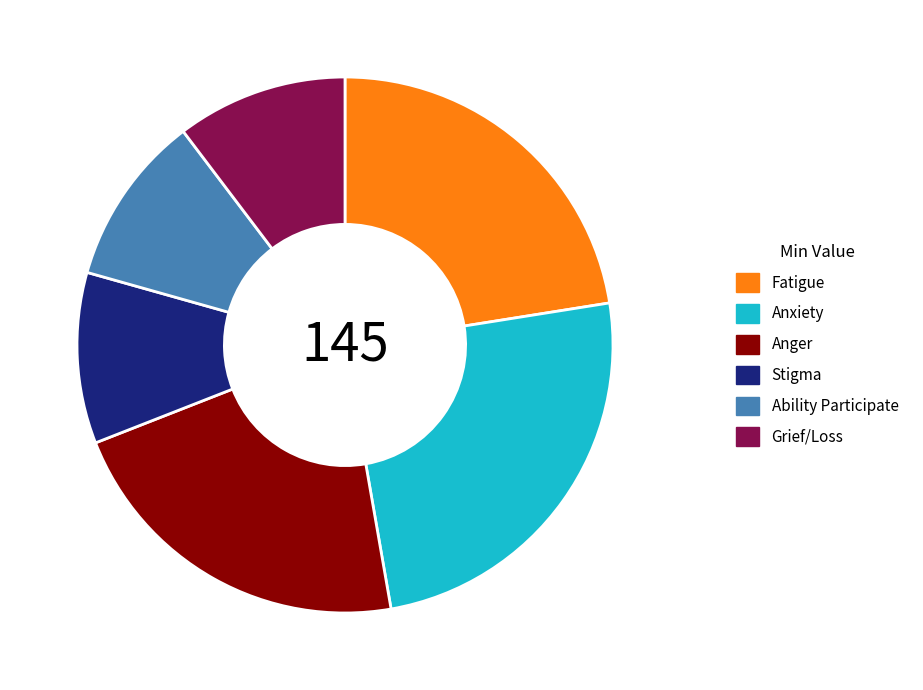

Is it true that Stigma is 25% of the pie?

False